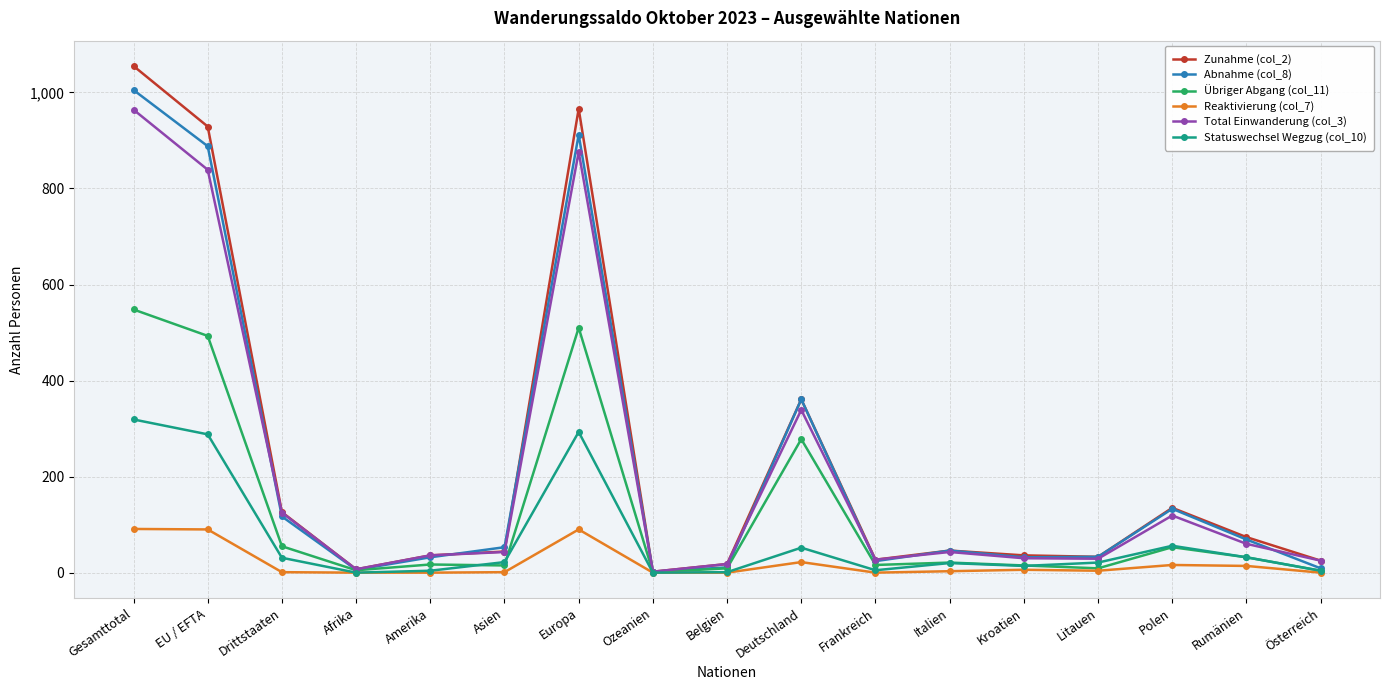

Which series has the largest range (max minus min)?

Zunahme (col_2)